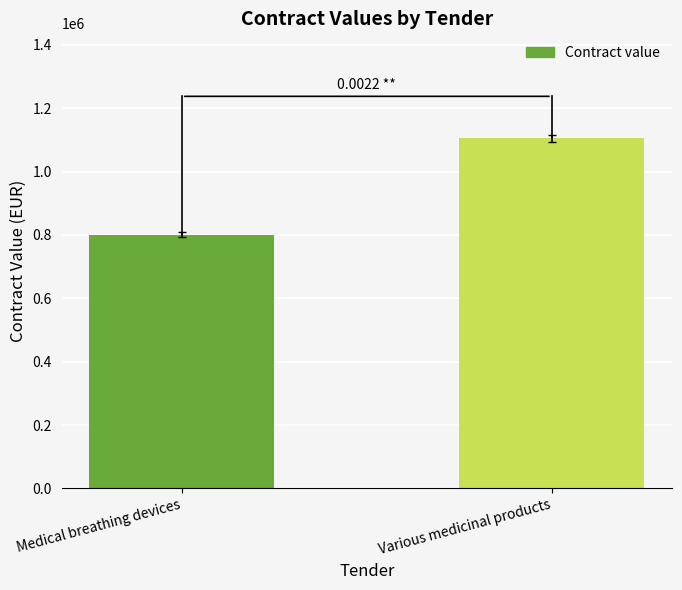

Which category has the highest value across all series?

Various medicinal products